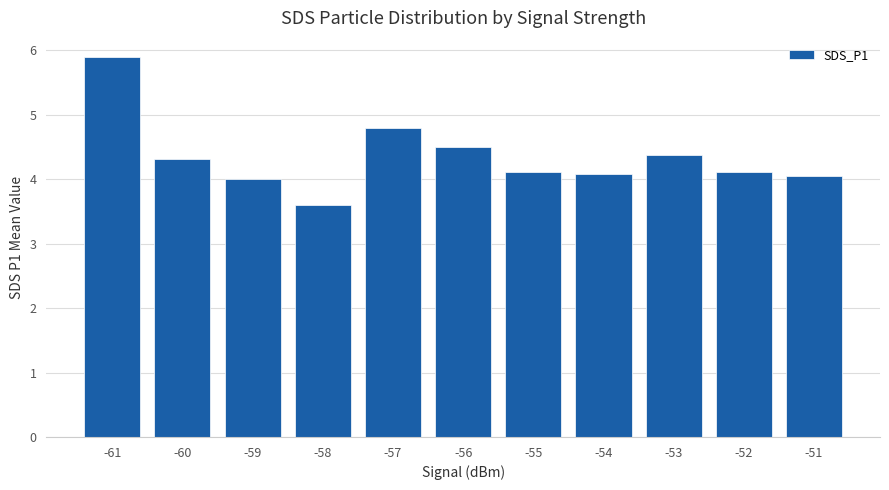

The value at -51 is 4.0. True or false?

True